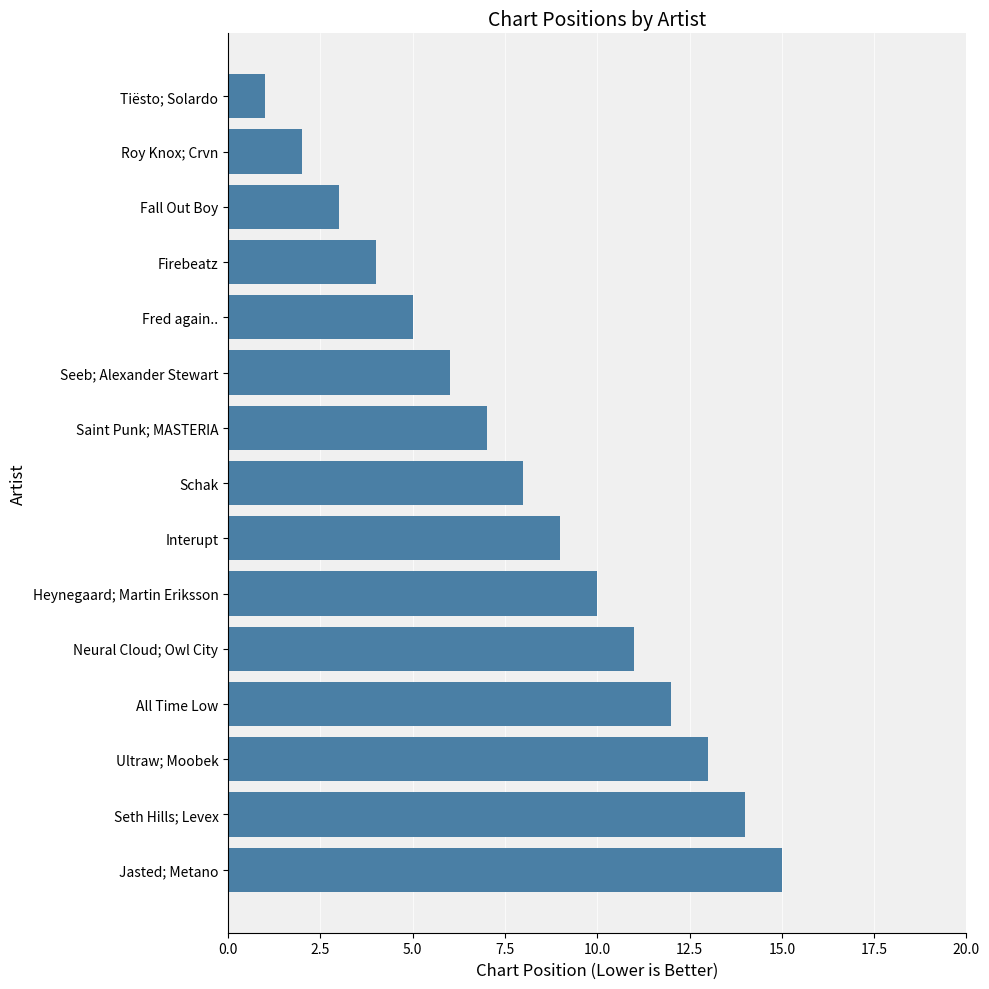

What is the ratio of the value at Heynegaard; Martin Eriksson to the value at Neural Cloud; Owl City?

0.9